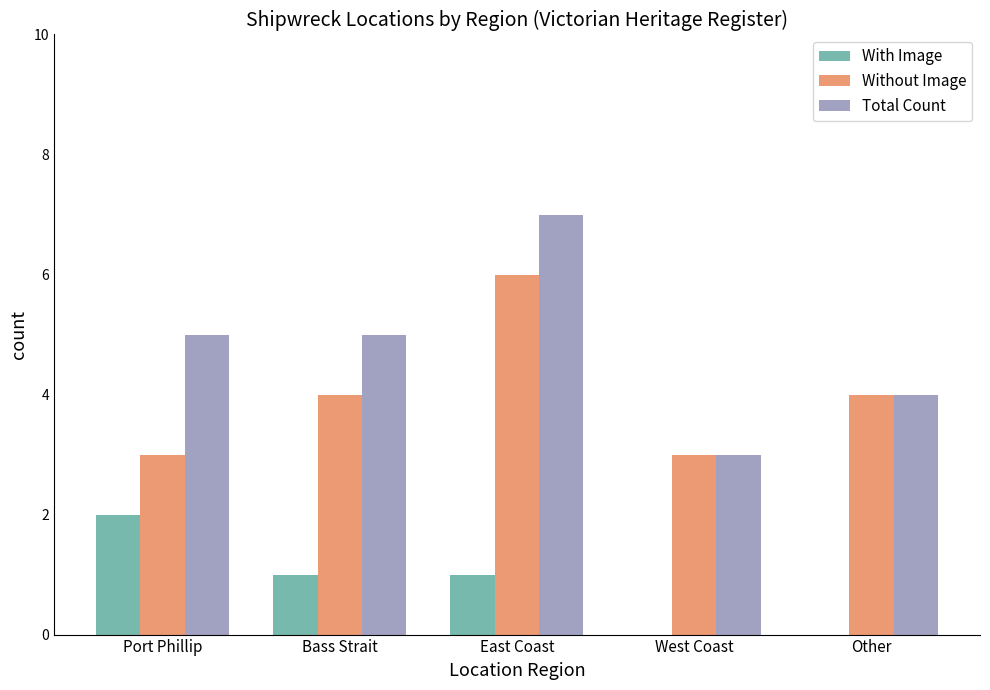

The Total Count series shows 2 at Other. True or false?

False